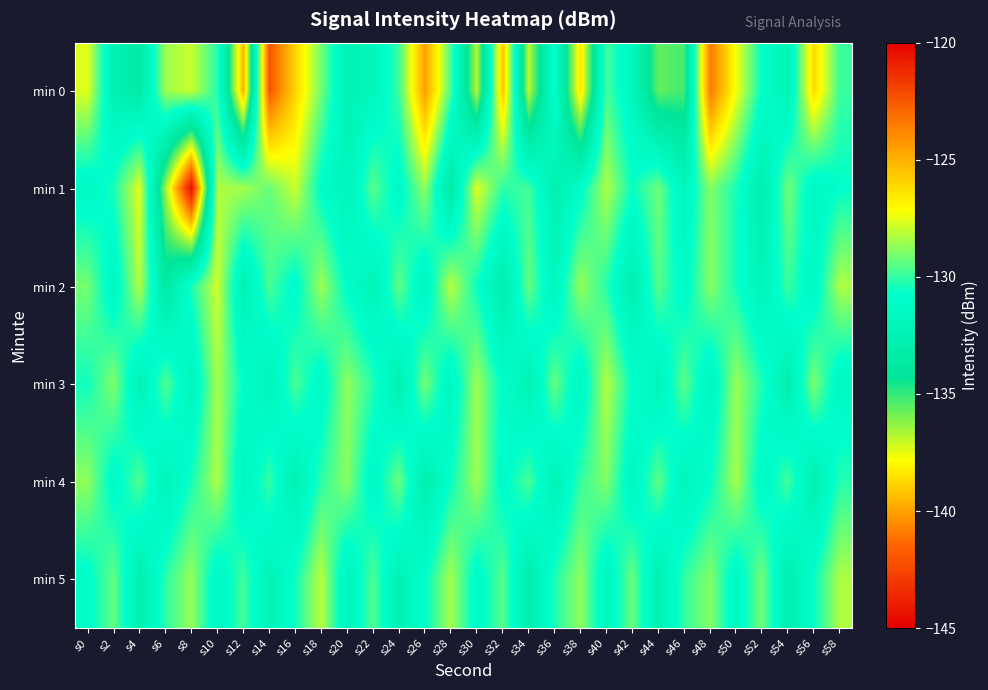

Reading left to right, list all the values displayed in this chart.

min 0: s0=-127.6	s2=-132.5	s4=-133.3	s6=-128.5	s8=-127.9	s10=-130.2	s12=-139.7	s14=-122.4	s16=-126.0	s18=-129.1	s20=-132.4	s22=-131.7	s24=-129.9	s26=-124.5	s28=-129.8	s30=-136.9	s32=-125.6	s34=-136.9	s36=-130.7	s38=-138.5	s40=-129.8	s42=-131.6	s44=-135.6	s46=-135.2	s48=-123.4	s50=-127.3	s52=-130.7	s54=-132.2	s56=-126.1	s58=-129.9
min 1: s0=-131.4	s2=-130.4	s4=-127.5	s6=-136.5	s8=-144.4	s10=-128.3	s12=-128.4	s14=-129.3	s16=-127.9	s18=-130.9	s20=-132.1	s22=-129.5	s24=-131.2	s26=-128.7	s28=-133.4	s30=-127.6	s32=-130.1	s34=-129.8	s36=-132.5	s38=-131.0	s40=-128.3	s42=-130.6	s44=-129.2	s46=-131.8	s48=-128.9	s50=-130.4	s52=-132.8	s54=-129.1	s56=-131.5	s58=-130.7
min 2: s0=-129.1	s2=-131.5	s4=-128.2	s6=-133.6	s8=-130.3	s10=-127.8	s12=-132.4	s14=-129.7	s16=-131.1	s18=-128.5	s20=-130.9	s22=-132.2	s24=-129.4	s26=-131.7	s28=-128.1	s30=-130.6	s32=-132.9	s34=-129.3	s36=-131.8	s38=-128.6	s40=-130.2	s42=-132.7	s44=-129.5	s46=-131.2	s48=-128.8	s50=-130.5	s52=-132.1	s54=-129.9	s56=-131.4	s58=-128.3
min 3: s0=-130.5	s2=-128.9	s4=-132.3	s6=-129.6	s8=-131.9	s10=-128.4	s12=-130.8	s14=-132.1	s16=-129.7	s18=-131.3	s20=-128.7	s22=-130.2	s24=-132.6	s26=-129.1	s28=-131.7	s30=-128.5	s32=-130.9	s34=-132.4	s36=-129.3	s38=-131.6	s40=-128.2	s42=-130.7	s44=-132.0	s46=-129.4	s48=-131.8	s50=-128.6	s52=-130.3	s54=-132.7	s56=-129.0	s58=-131.5
min 4: s0=-128.7	s2=-131.2	s4=-129.6	s6=-132.1	s8=-130.4	s10=-128.3	s12=-131.8	s14=-129.9	s16=-132.5	s18=-130.1	s20=-128.8	s22=-131.4	s24=-129.2	s26=-132.8	s28=-130.6	s30=-128.5	s32=-131.1	s34=-129.7	s36=-132.3	s38=-130.0	s40=-128.9	s42=-131.6	s44=-129.4	s46=-132.0	s48=-130.7	s50=-128.4	s52=-131.3	s54=-129.8	s56=-132.6	s58=-130.2
min 5: s0=-131.0	s2=-129.3	s4=-132.7	s6=-130.1	s8=-128.6	s10=-131.5	s12=-129.8	s14=-132.2	s16=-130.5	s18=-128.1	s20=-131.9	s22=-129.6	s24=-132.4	s26=-130.8	s28=-128.4	s30=-131.2	s32=-129.5	s34=-132.9	s36=-130.3	s38=-128.7	s40=-131.7	s42=-129.2	s44=-132.6	s46=-130.0	s48=-128.9	s50=-131.4	s52=-129.1	s54=-132.8	s56=-130.6	s58=-128.3